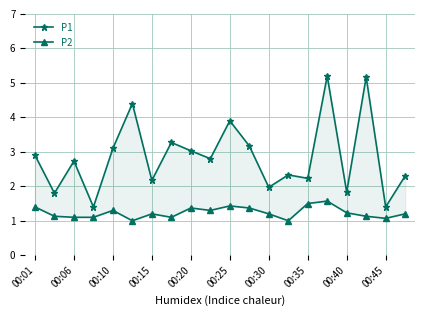

What is the sum of all P2 values?

24.7